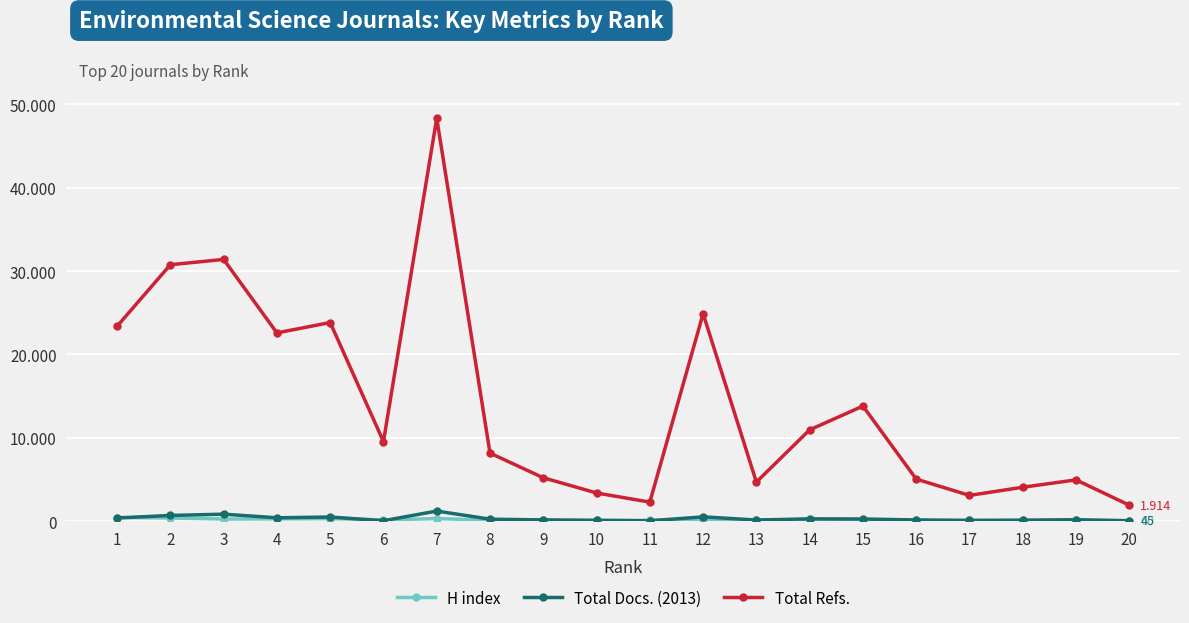

After their last crossing, which series has the higher values: Total Docs. (2013) or H index?

H index